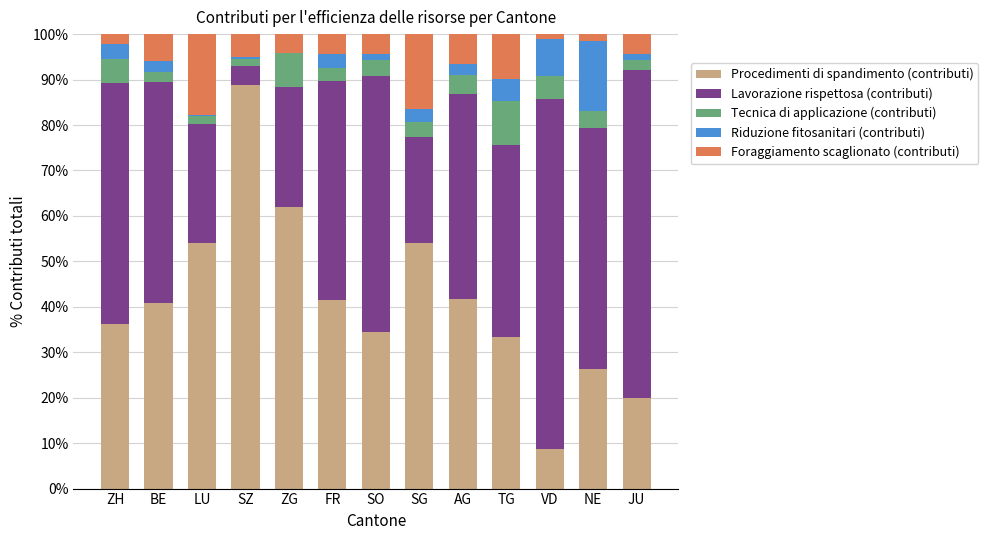

Read the Procedimenti di spandimento (contributi) value at TG.

33.3